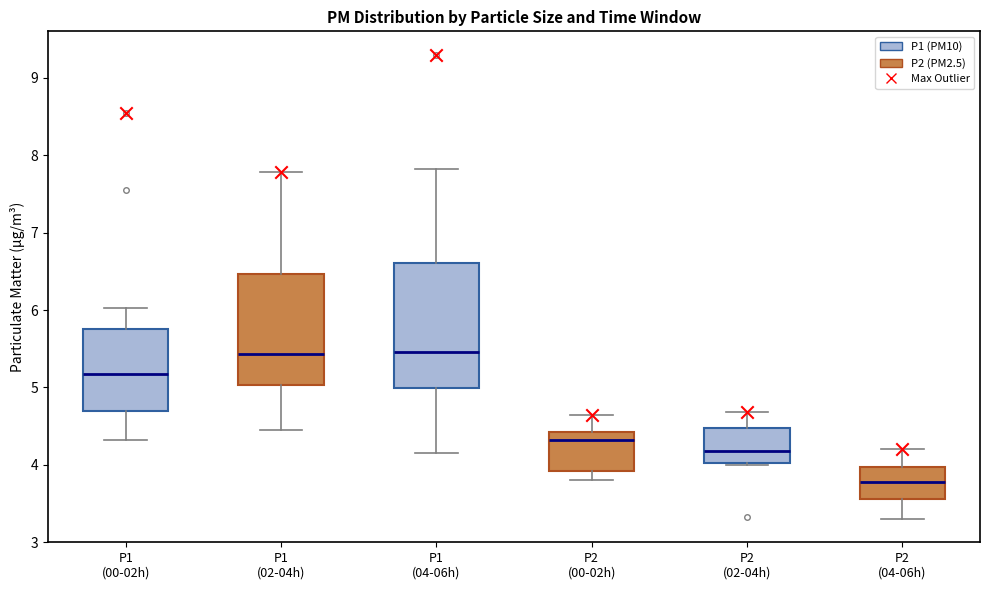

Reading left to right, read every box against the y-axis: the position of its median line, the range the box covers, and the ends of its whiskers. The values are not printed on the chart, so give them approximately, as read against the axis.

P1 (00-02h): median 5.2, box 4.7 to 5.8, whiskers 4.3 to 6.0
P1 (02-04h): median 5.4, box 5.0 to 6.5, whiskers 4.5 to 7.8
P1 (04-06h): median 5.5, box 5.0 to 6.6, whiskers 4.2 to 7.8
P2 (00-02h): median 4.3, box 3.9 to 4.4, whiskers 3.8 to 4.7
P2 (02-04h): median 4.2, box 4.0 to 4.5, whiskers 4.0 (just below the box's lower edge) to 4.7
P2 (04-06h): median 3.8, box 3.6 to 4.0, whiskers 3.3 to 4.2